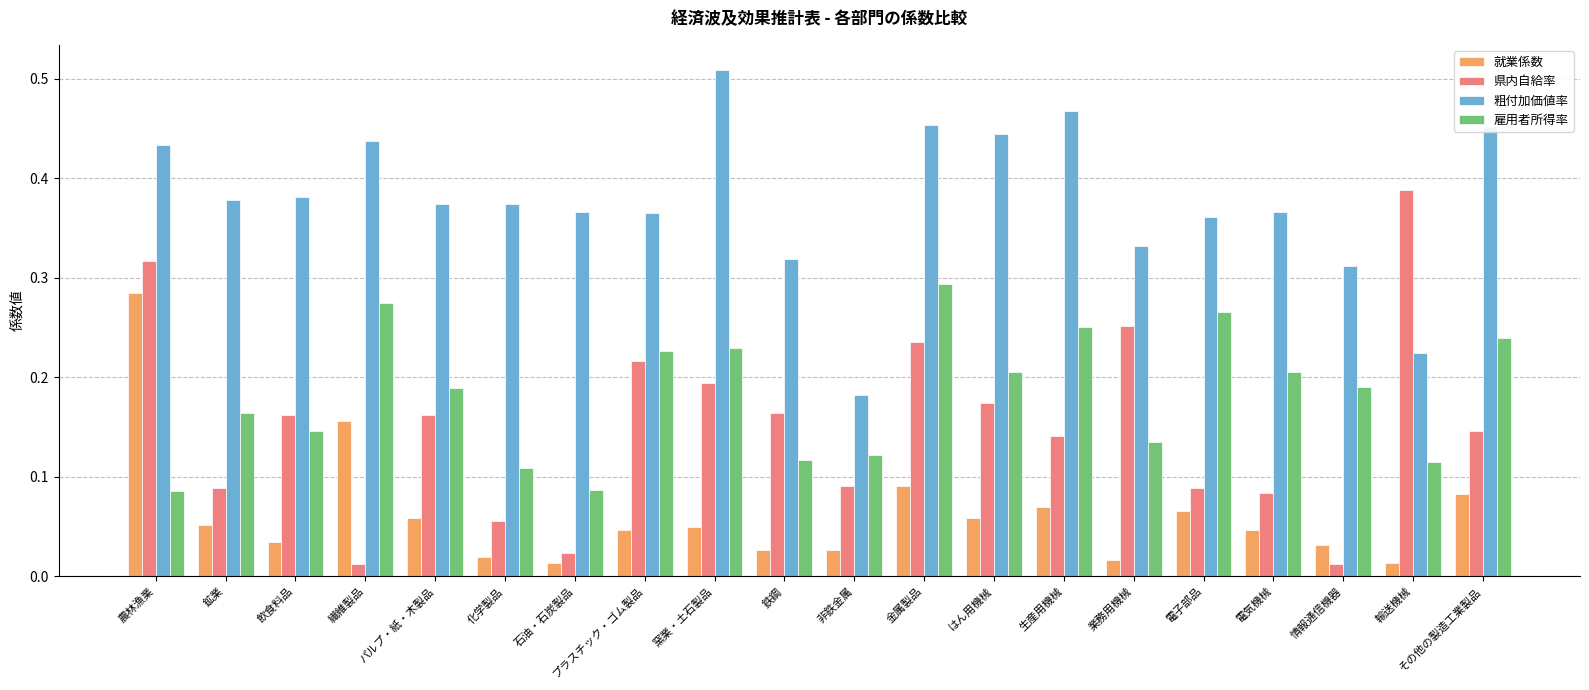

What is the label of the 11th bar from the right?

鉄鋼